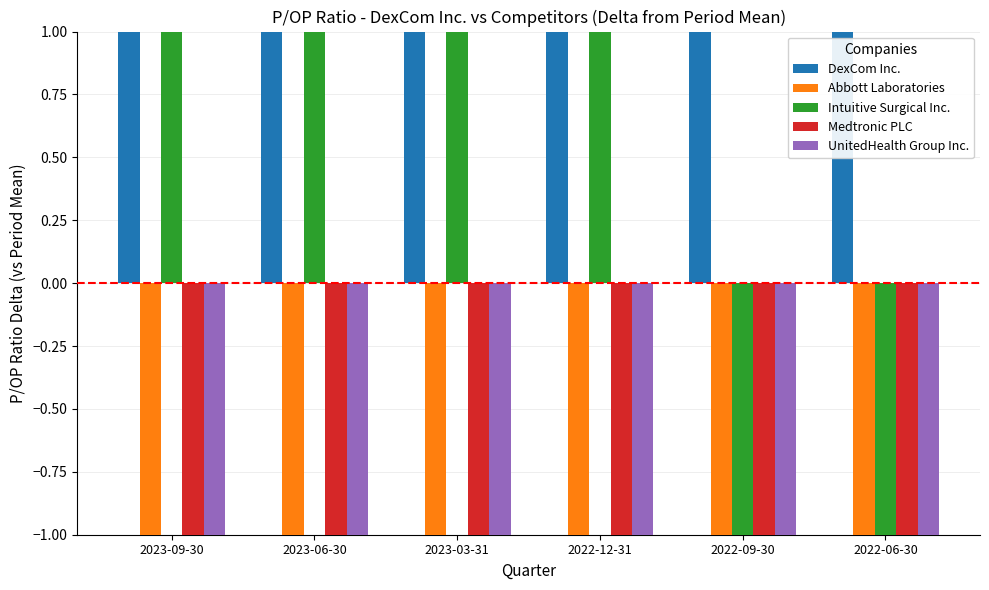

Rank the series by their maximum value, from lowest to highest.

UnitedHealth Group Inc., Medtronic PLC, Abbott Laboratories, Intuitive Surgical Inc., DexCom Inc.